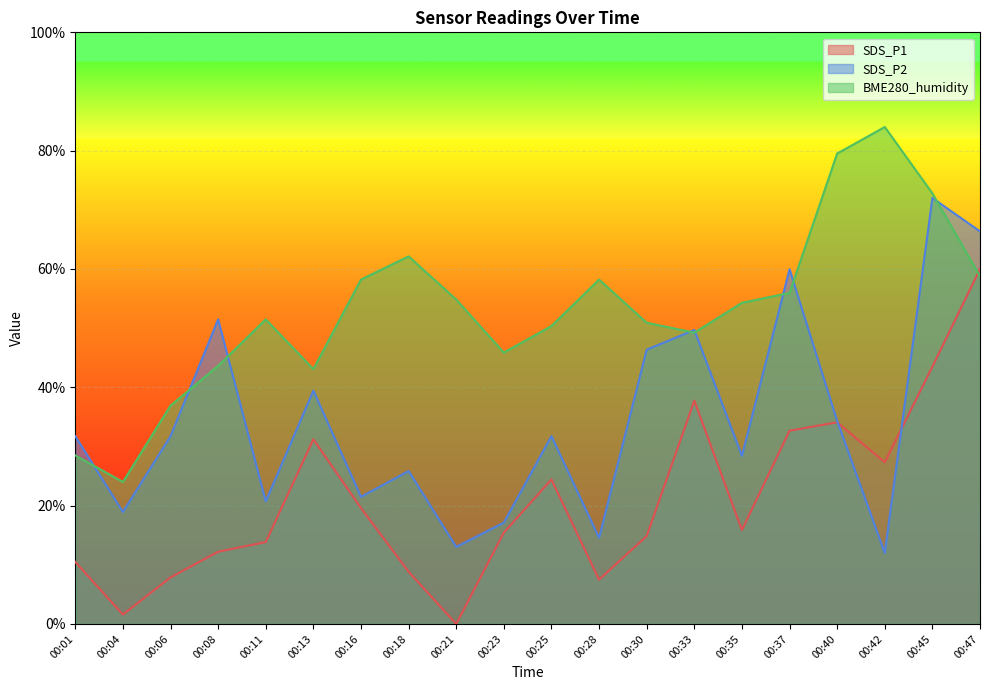

How many data points in SDS_P1 are above 15?

11